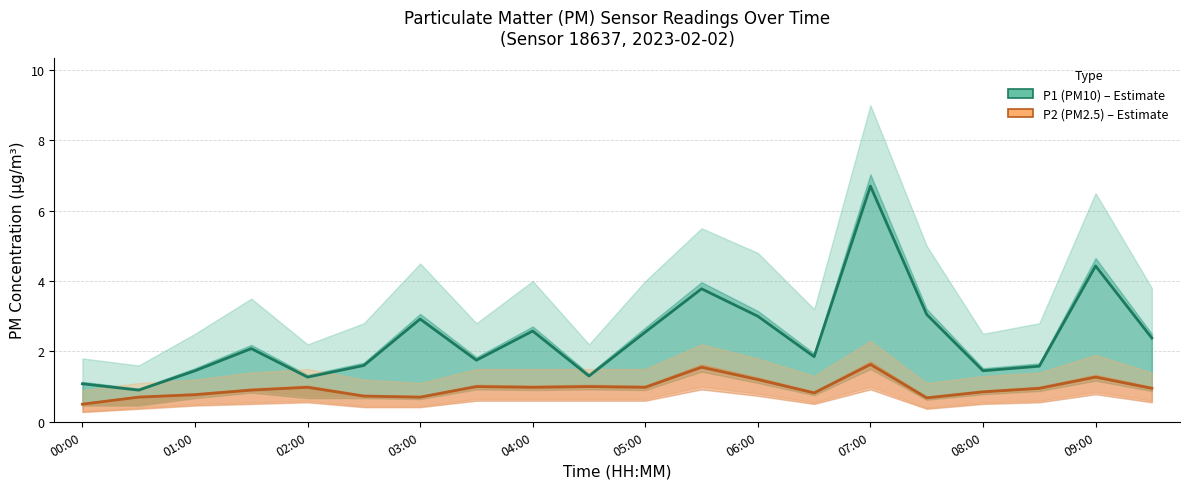

Rank the series by their maximum value, from highest to lowest.

P1 (PM10), P2 (PM2.5)